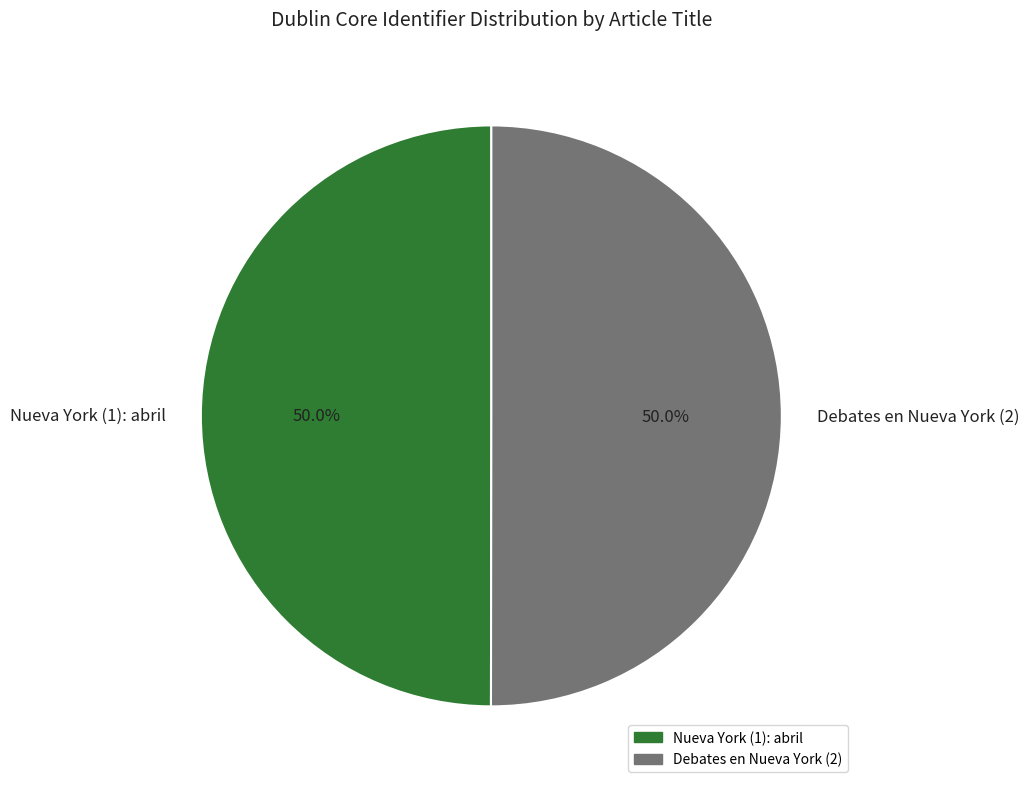

How many segments does this pie chart have?

2